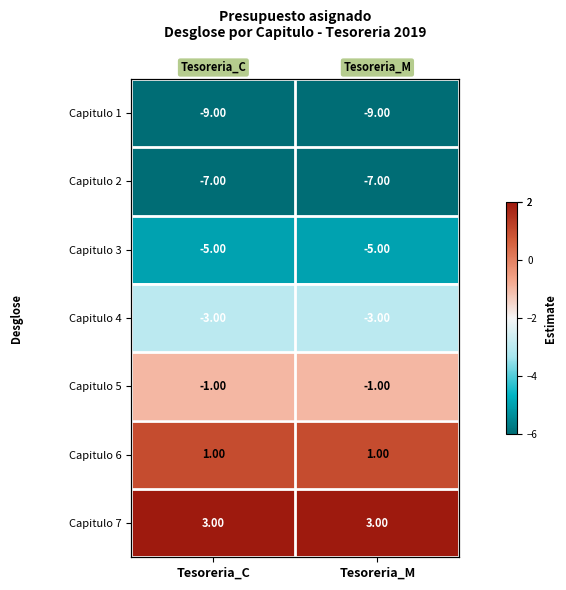

List the series in order of their peak value, highest first.

Capitulo 7, Capitulo 6, Capitulo 5, Capitulo 4, Capitulo 3, Capitulo 2, Capitulo 1